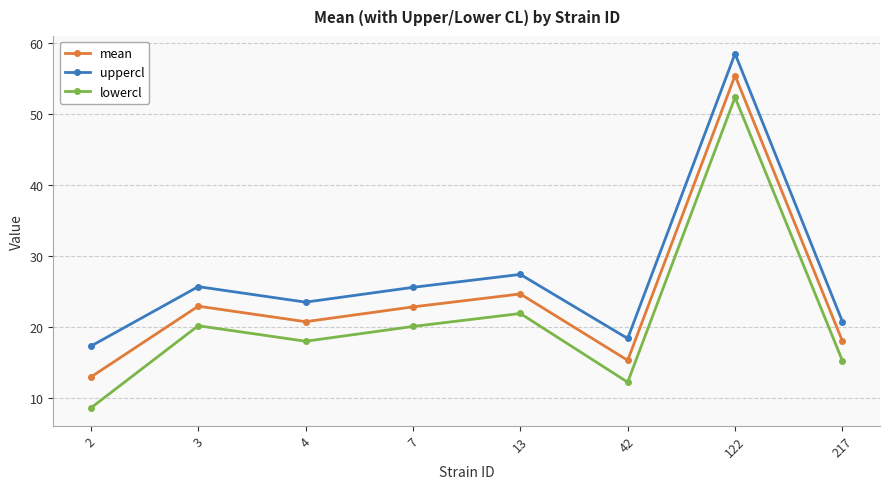

What are all the series names shown in the legend?

mean, uppercl, lowercl